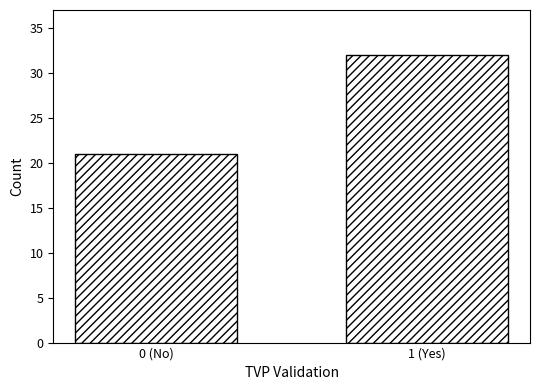

Reading right to left, extract all data points from this chart.

32	21